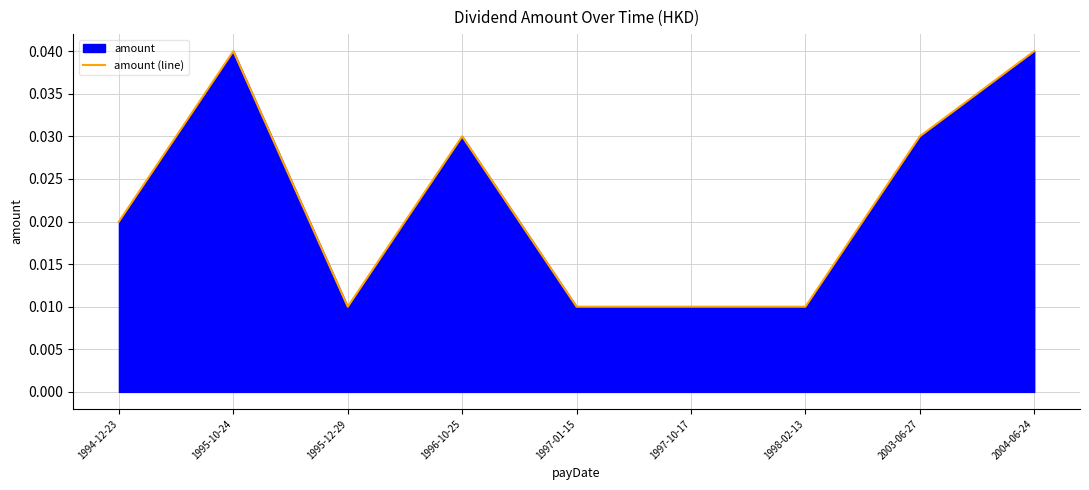

Is it true that the value at 1995-12-29 is 0.0?

True